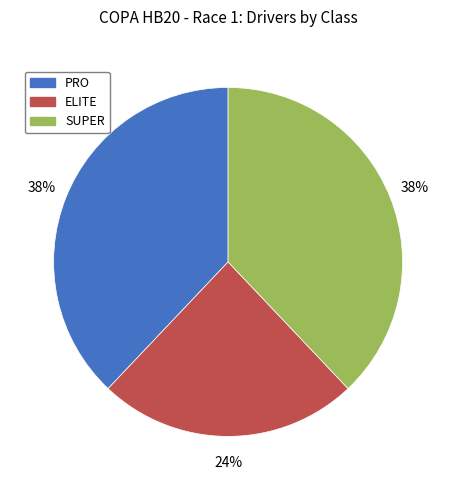

Combined, do ELITE and PRO account for over 50%?

Yes